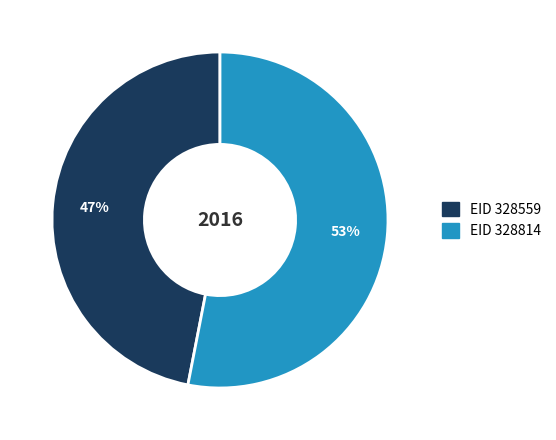

Does any single category account for the majority?

Yes